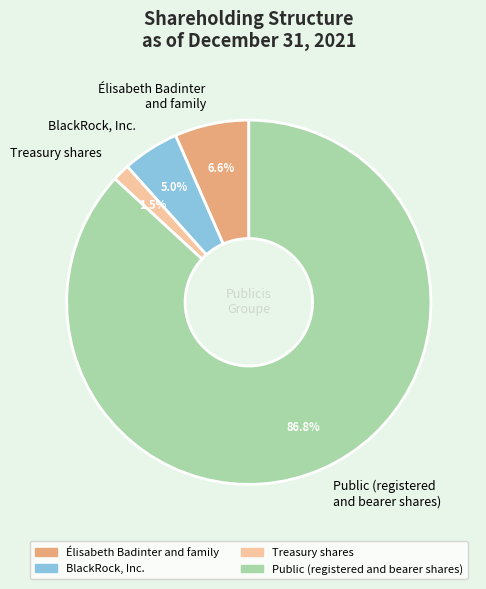

Which has a higher value, Treasury shares or Élisabeth Badinter and family?

Élisabeth Badinter and family